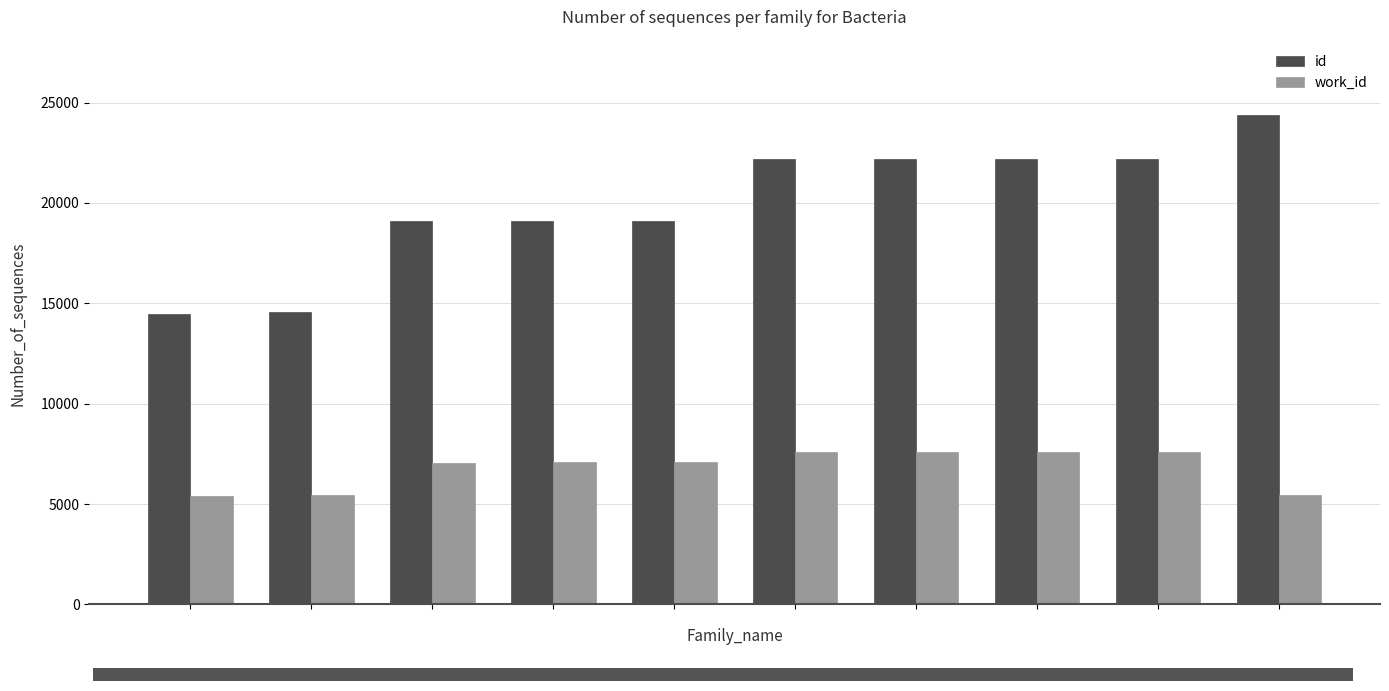

What is the difference between the maximum and minimum values in the id series?

9911